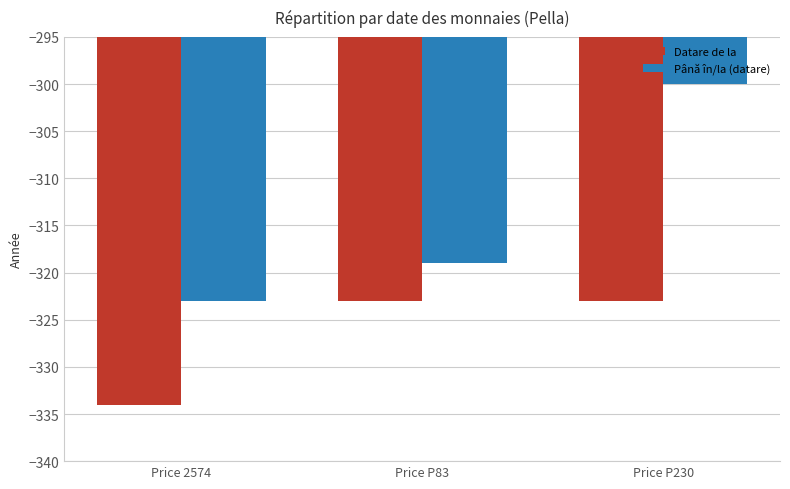

What is the label of the 3rd bar from the right?

Price 2574